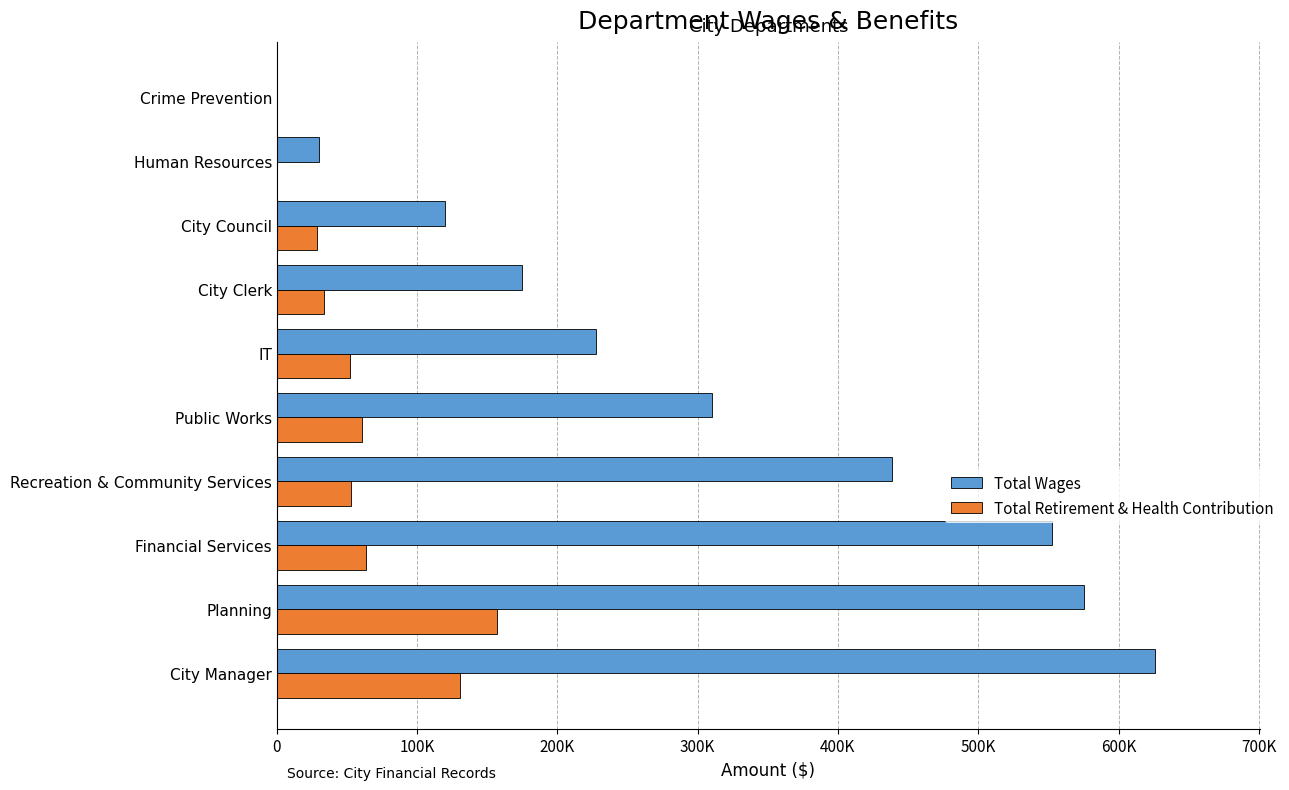

List the series in order of their peak value, highest first.

Total Wages, Total Retirement & Health Contribution